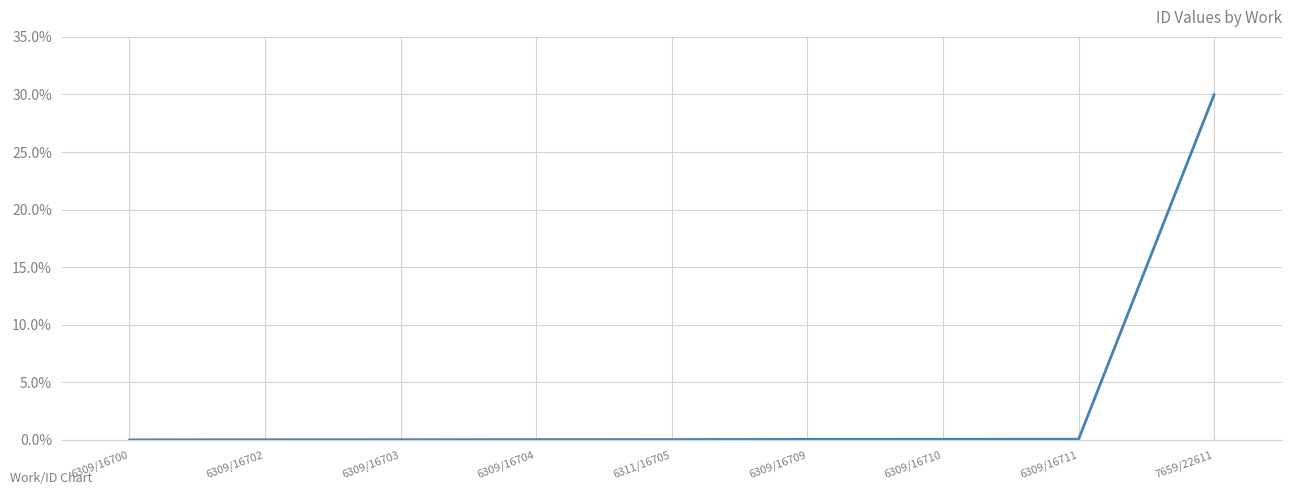

True or false: the data shows 0.0 at 6311/16705.

True